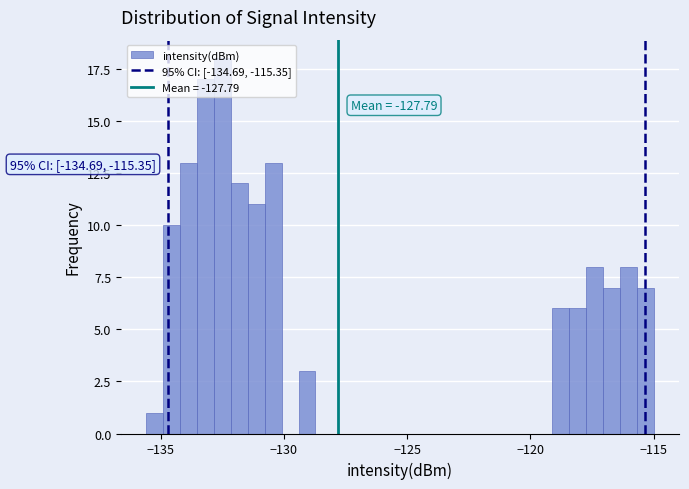

Around what value on the x-axis is the tallest bar? Give the approximate position of its centre, as read against the axis.

-132.5